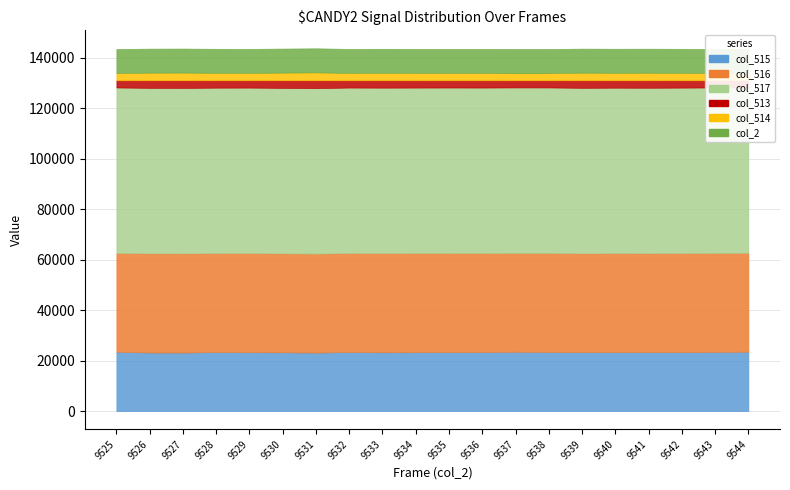

True or false: col_517 and col_516 intersect in this chart.

False